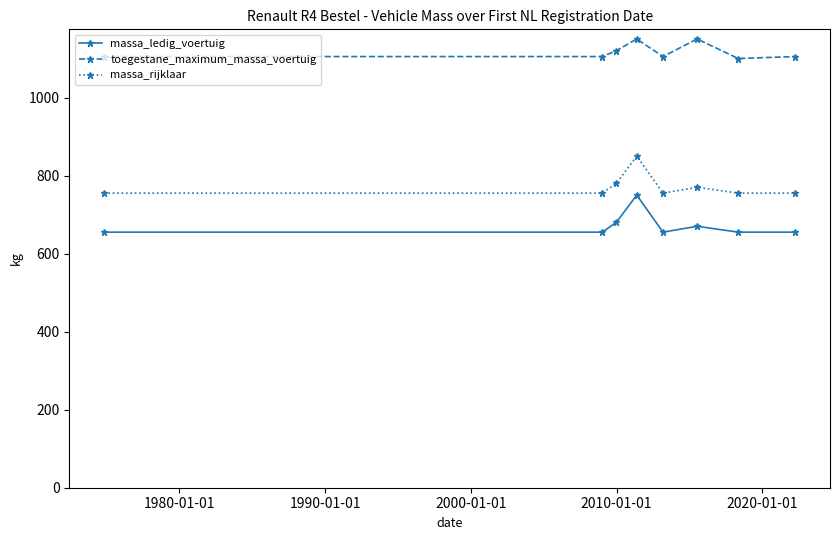

Reading left to right, what are all the values shown in this chart?

massa_ledig_voertuig: 655	655	680	750	655	670	655	655
toegestane_maximum_massa_voertuig: 1105	1105	1120	1150	1105	1150	1100	1105
massa_rijklaar: 755	755	780	850	755	770	755	755